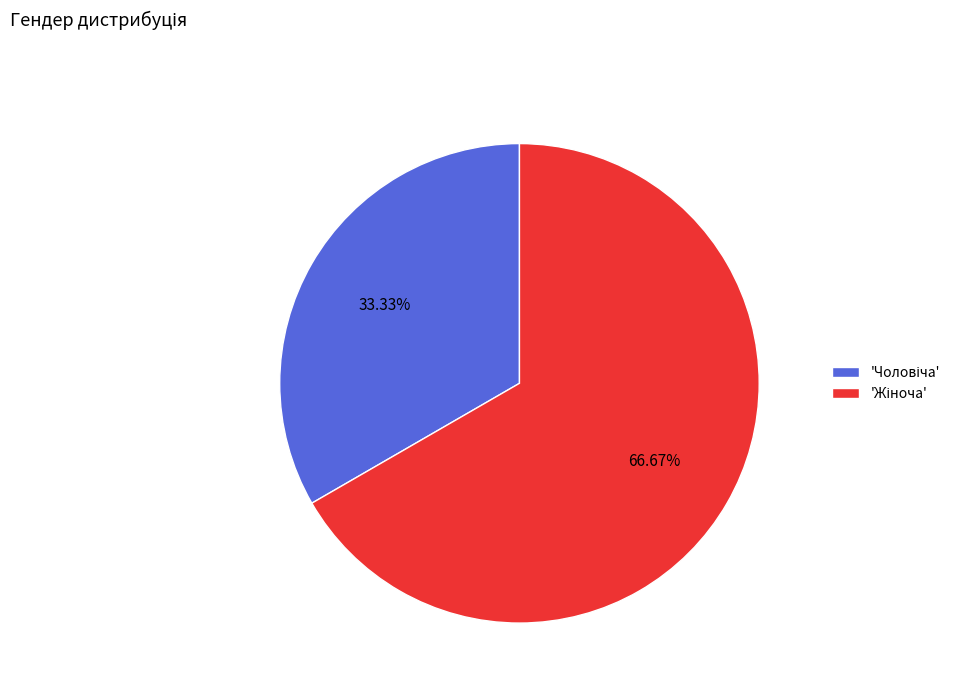

Is there any slice that represents more than half of the pie?

Yes